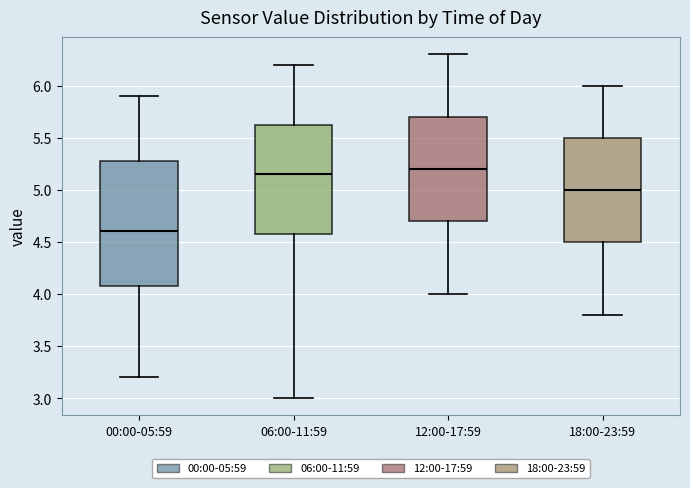

Reading left to right, transcribe this box plot: for each box, give where its median line is, the range the box spans, and where its two whiskers end, as read against the y-axis. The values are not printed on the chart, so give them approximately, as read against the axis.

00:00-05:59: median 4.60, box 4.10 to 5.30, whiskers 3.20 to 5.90
06:00-11:59: median 5.15, box 4.60 to 5.65, whiskers 3.00 to 6.20
12:00-17:59: median 5.20, box 4.70 to 5.70, whiskers 4.00 to 6.30
18:00-23:59: median 5.00, box 4.50 to 5.50, whiskers 3.80 to 6.00